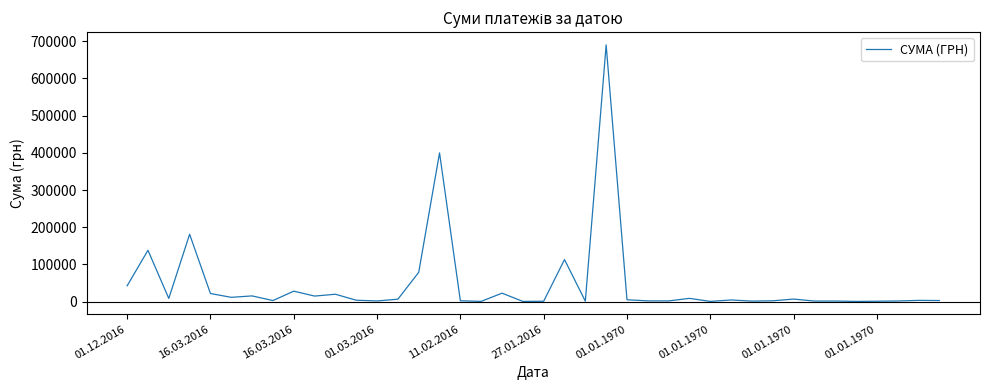

Does the chart have visible grid lines?

No